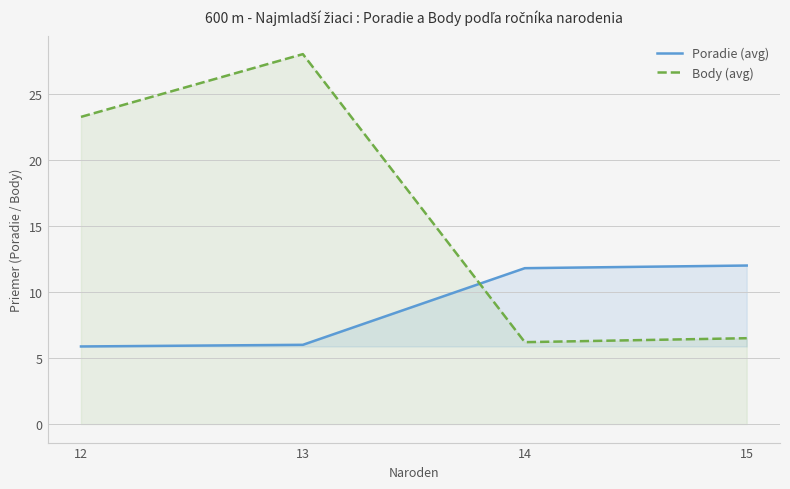

Between 13 and 12, which is larger?

13